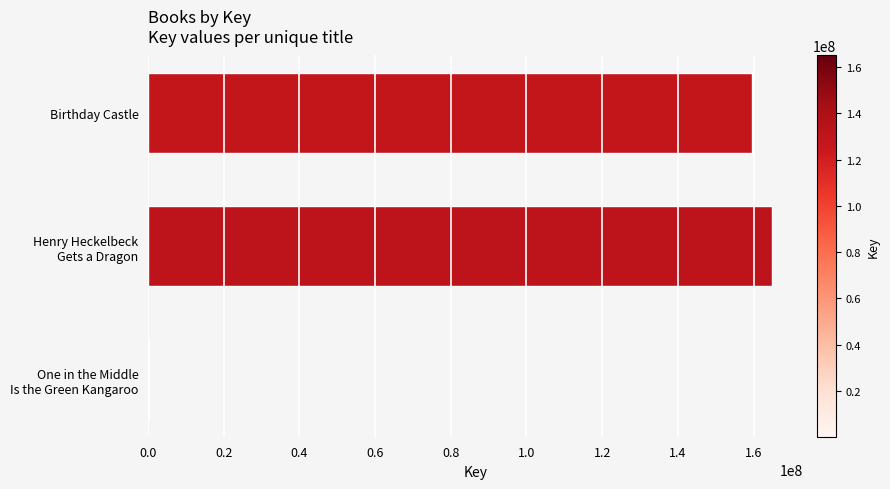

What is the greatest value displayed?

164932278